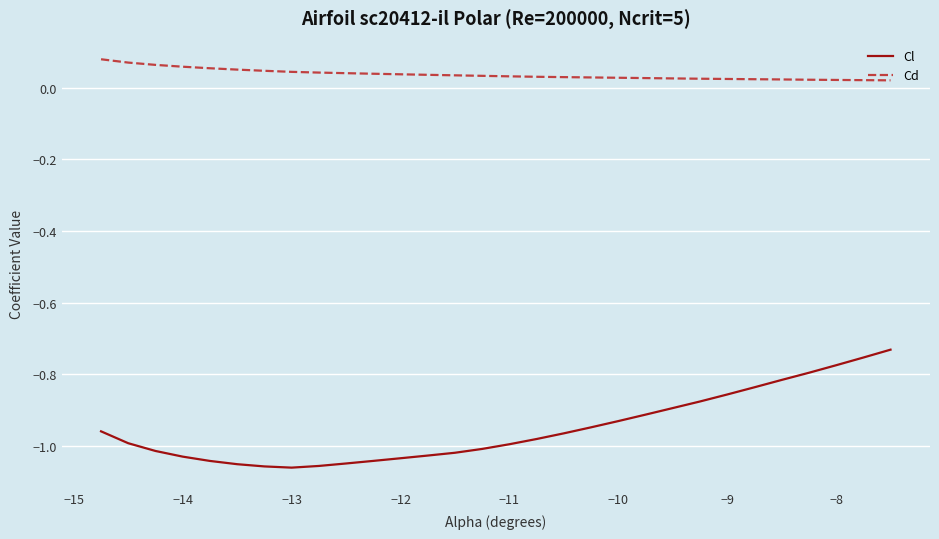

True or false: Cd and Cl intersect in this chart.

False